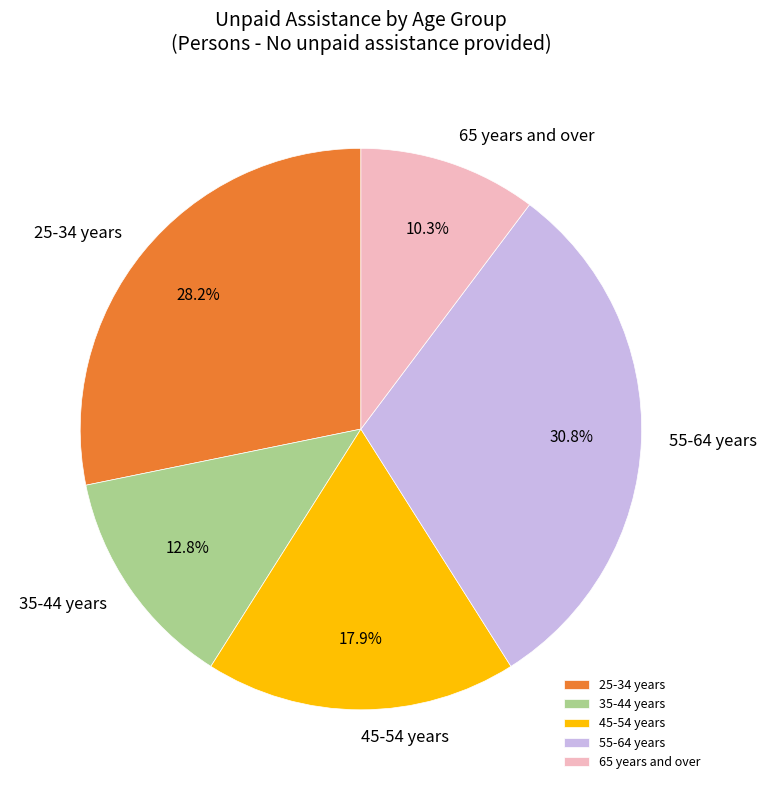

True or false: 55-64 years accounts for 25% of the total.

False